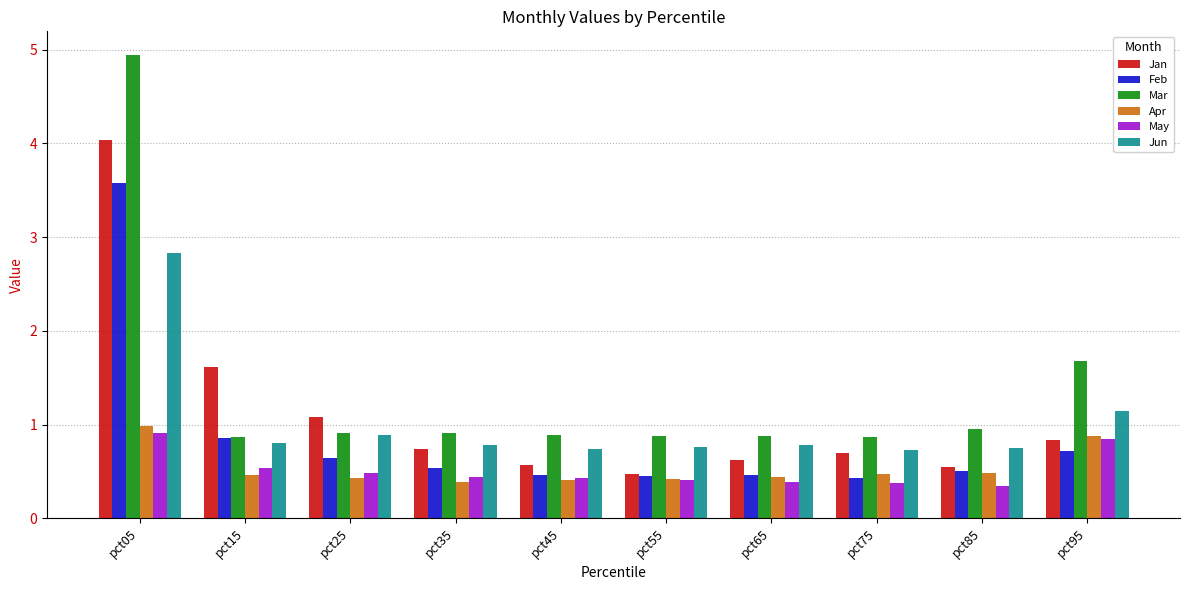

What are all the series names shown in the legend?

Jan, Feb, Mar, Apr, May, Jun